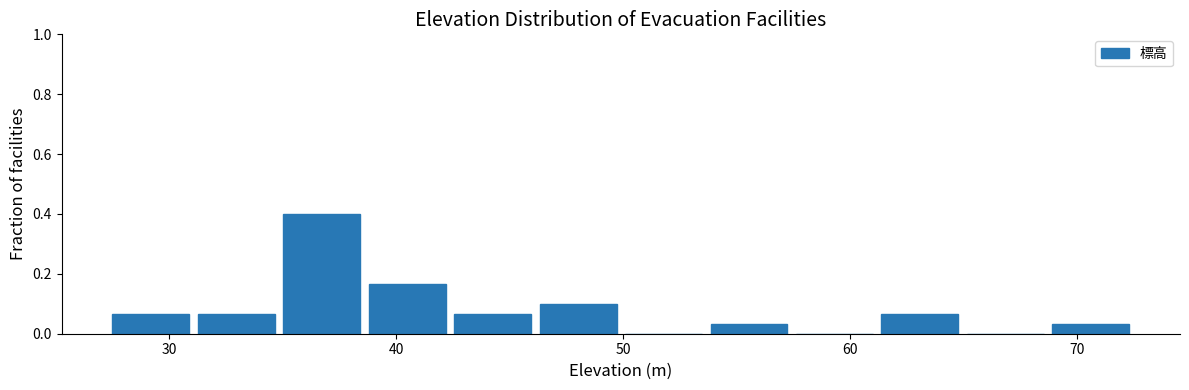

Read against the x-axis, roughly where is the centre of the tallest bar?

37